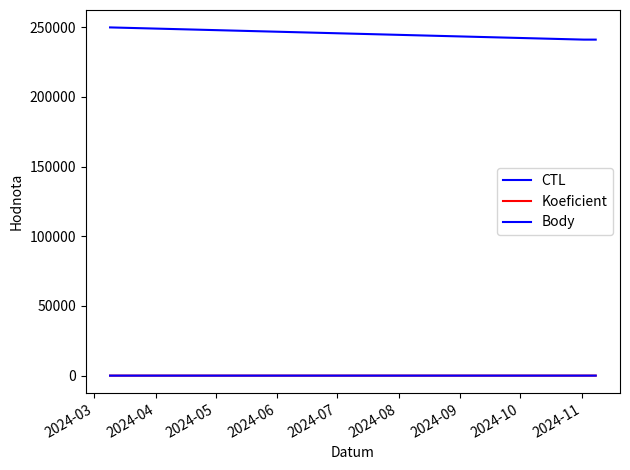

Which series has the largest total across all categories?

CTL